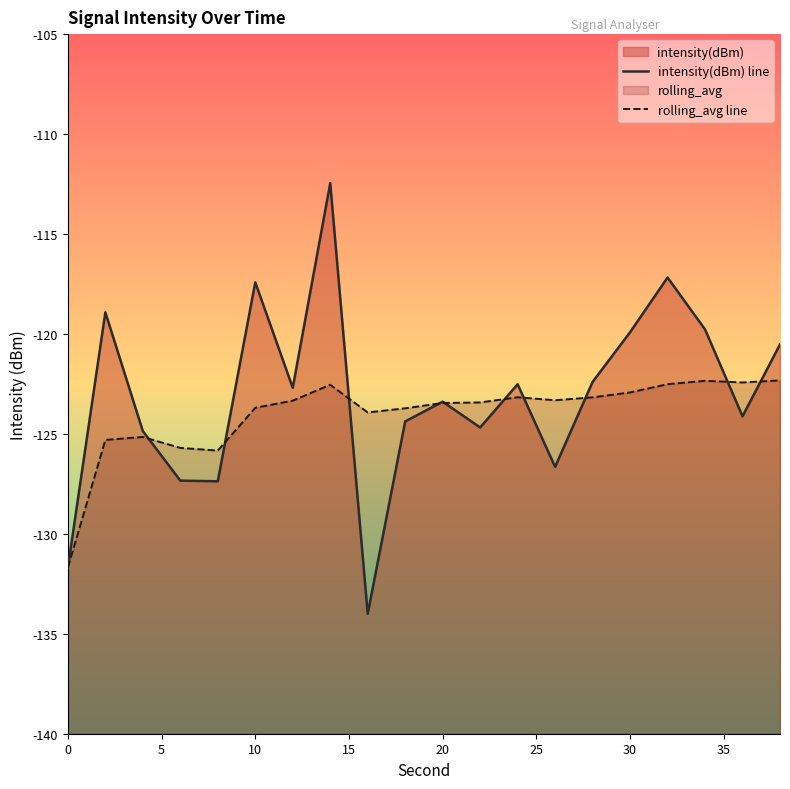

What is the sum of all rolling_avg line values?

-2480.0